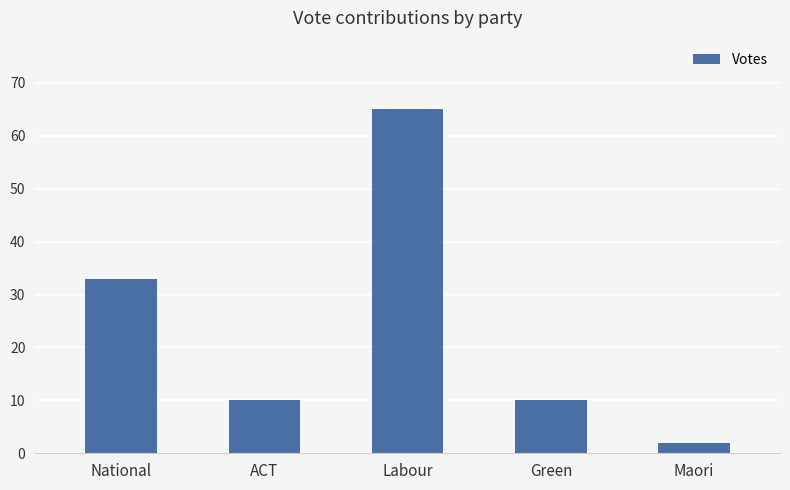

What is the sum of all values?

120